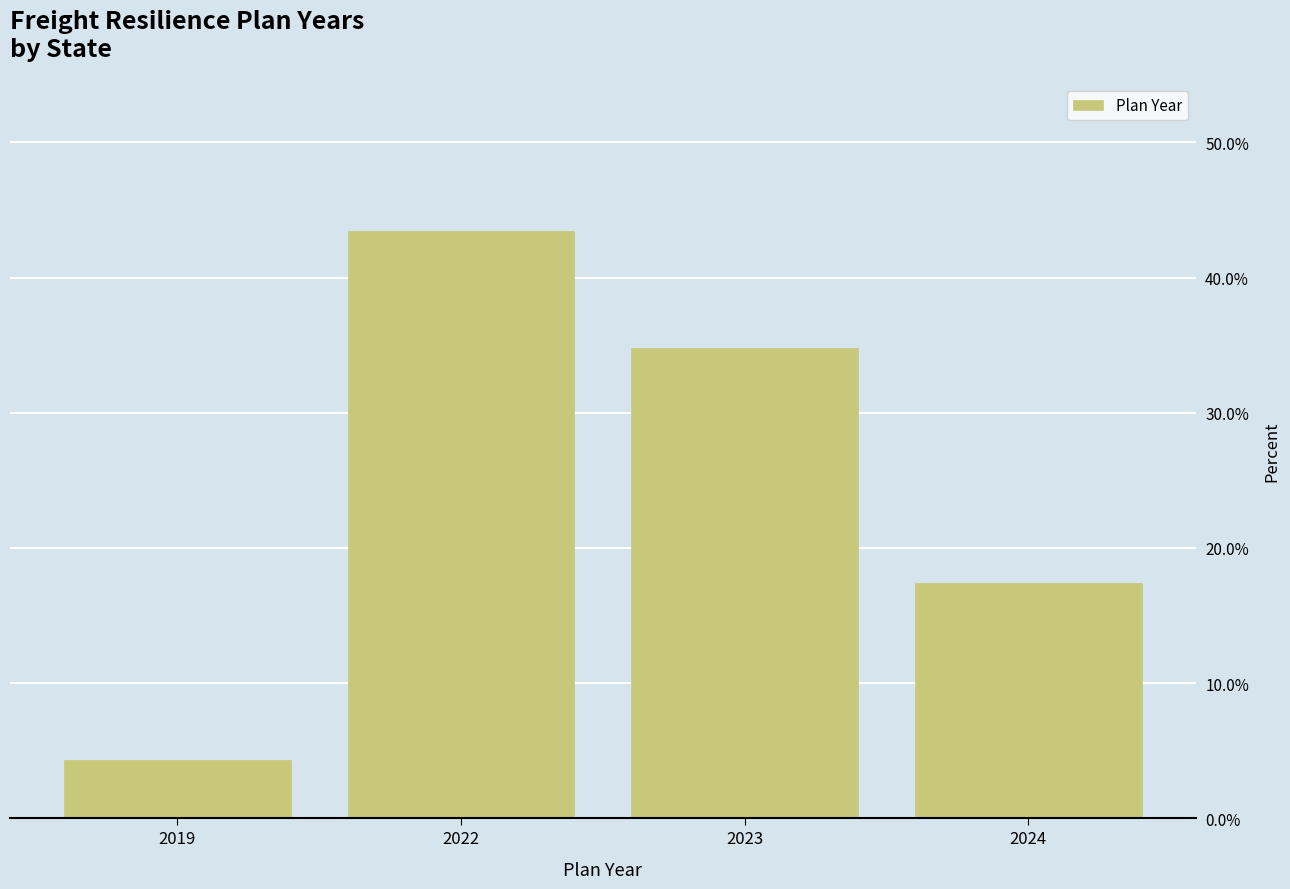

What is the sum of all values?

100.0